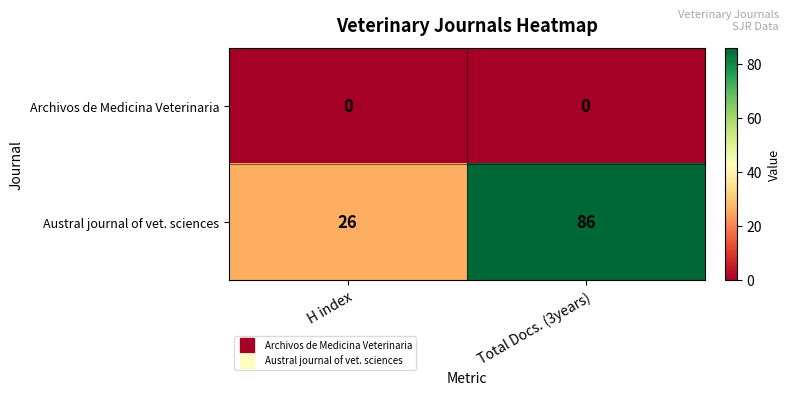

Which series has the largest total across all categories?

Austral journal of vet. sciences